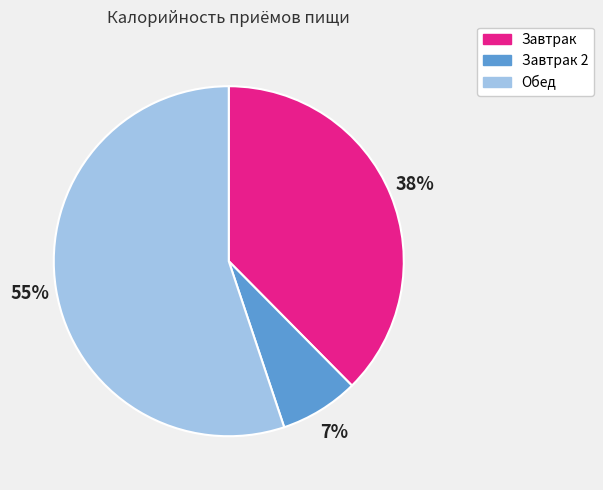

Does any single category account for the majority?

Yes